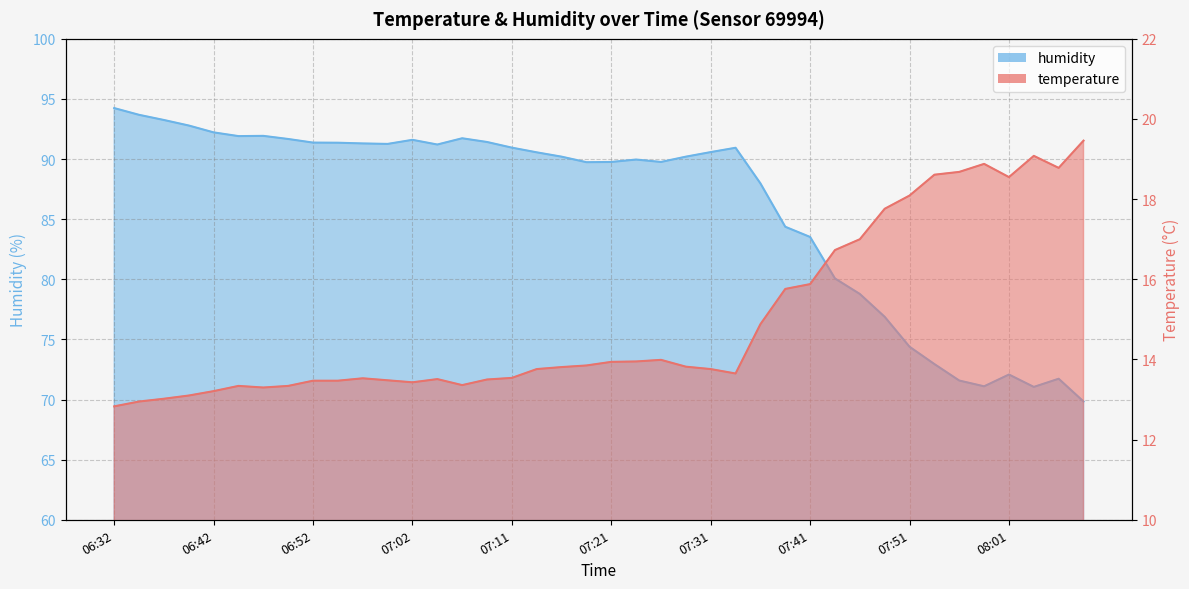

Which series has the largest total across all categories?

humidity